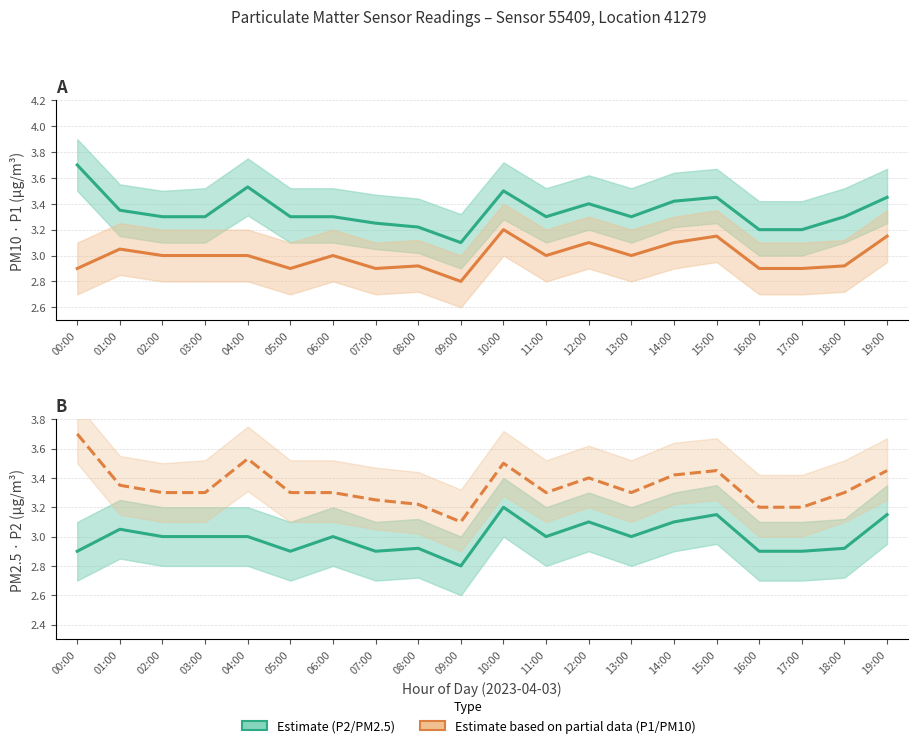

True or false: P2 (PM2.5) estimate and P1 (PM10) estimate cross at least once.

False